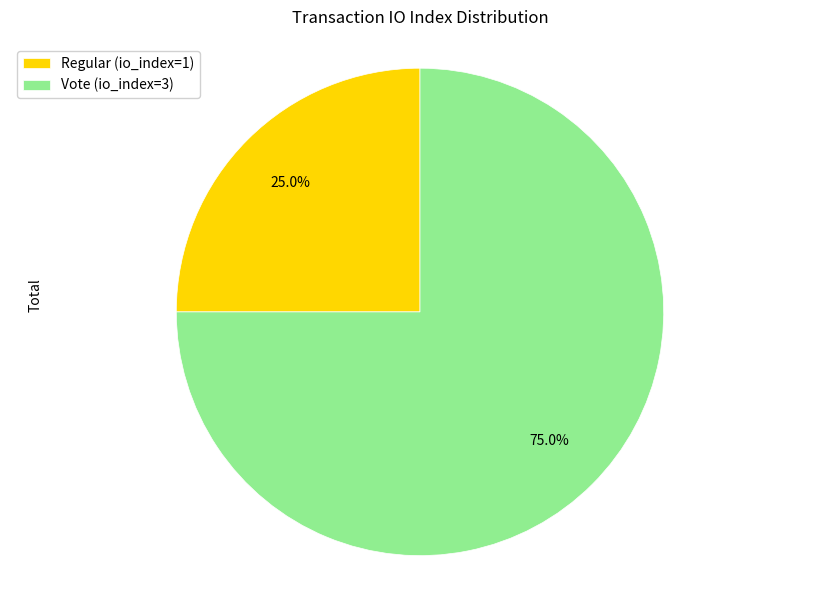

What is the smallest slice in the pie chart?

Regular (io_index=1)